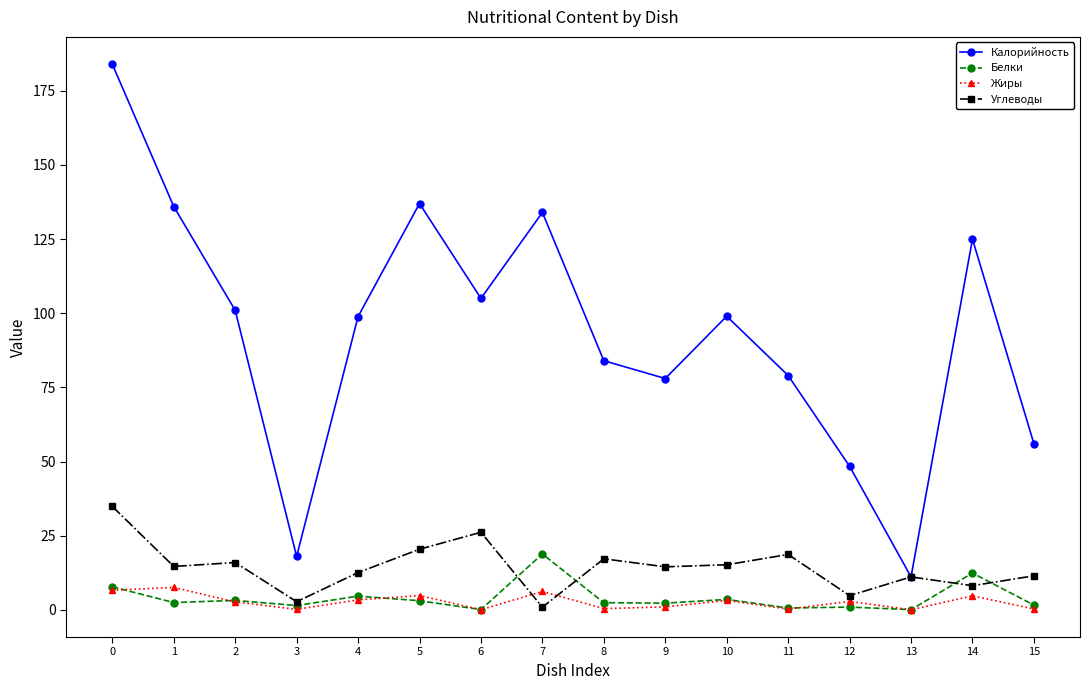

True or false: Калорийность and Белки cross at least once.

False